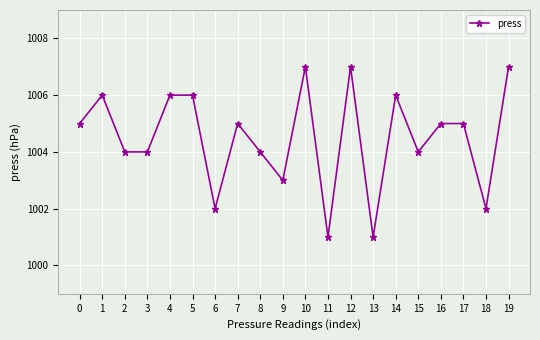

What is the sum of the values at 17 and 12?

2012